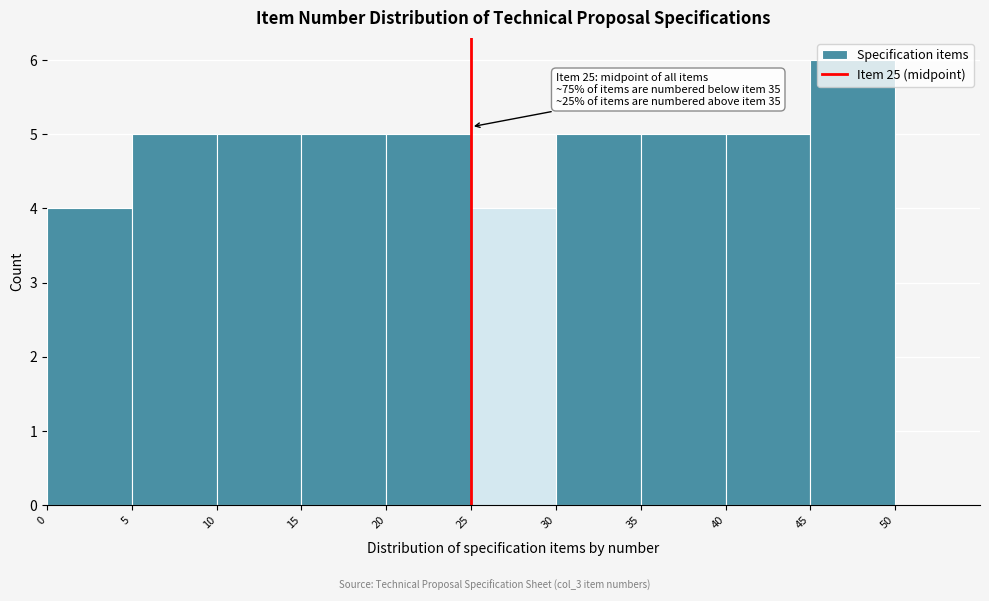

Over which range of the x-axis is the bar tallest?

45 to 50